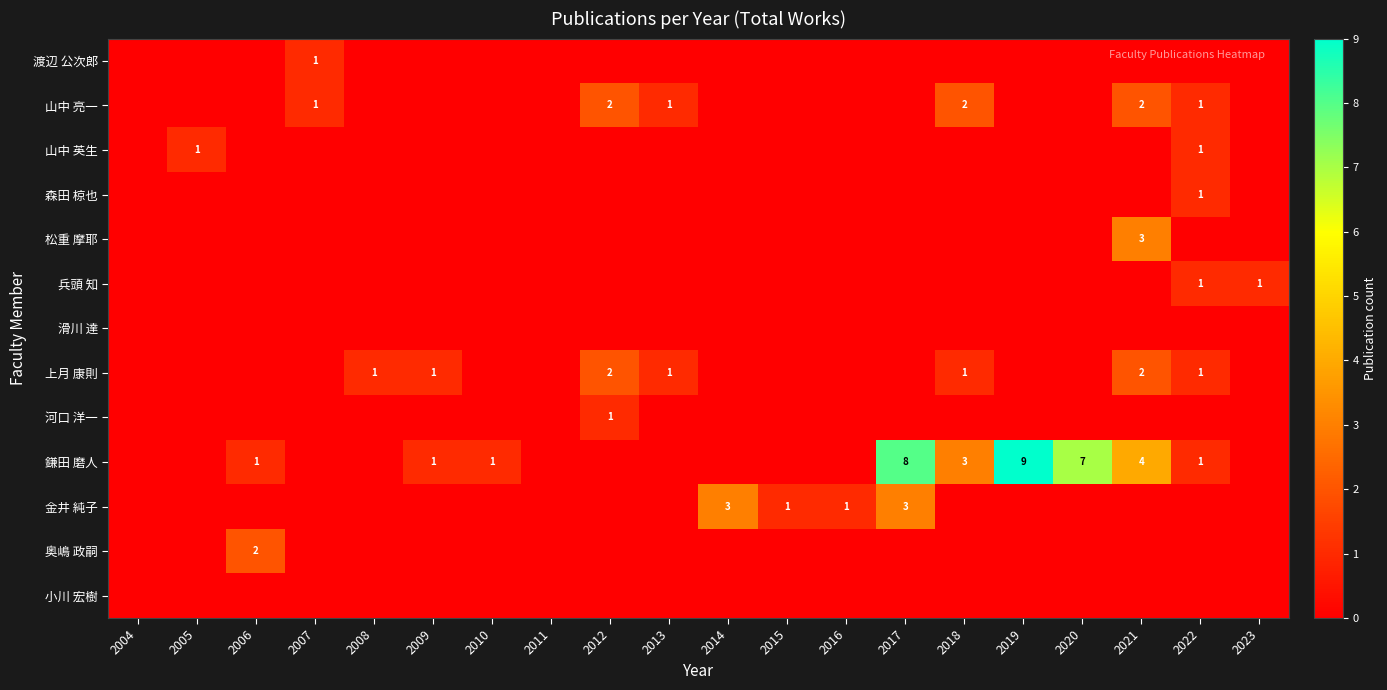

Which category has the lowest value in the 上月 康則 series?

2004